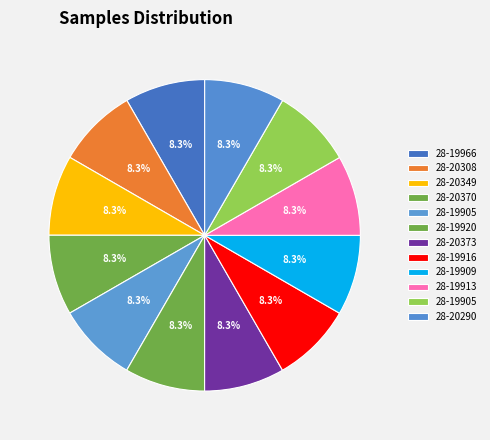

Rank the categories by value from lowest to highest.

28-19966, 28-20308, 28-20349, 28-19913, 28-20290, 28-19916, 28-19905, 28-19909, 28-19920, 28-19905, 28-20370, 28-20373